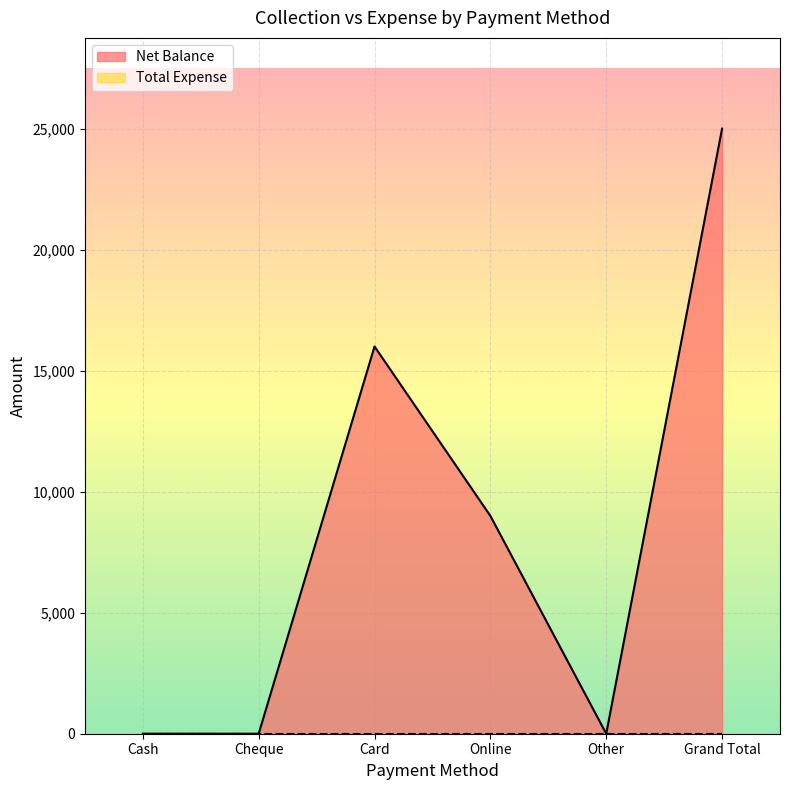

What value does the data have at Card, to the nearest 50?

16000